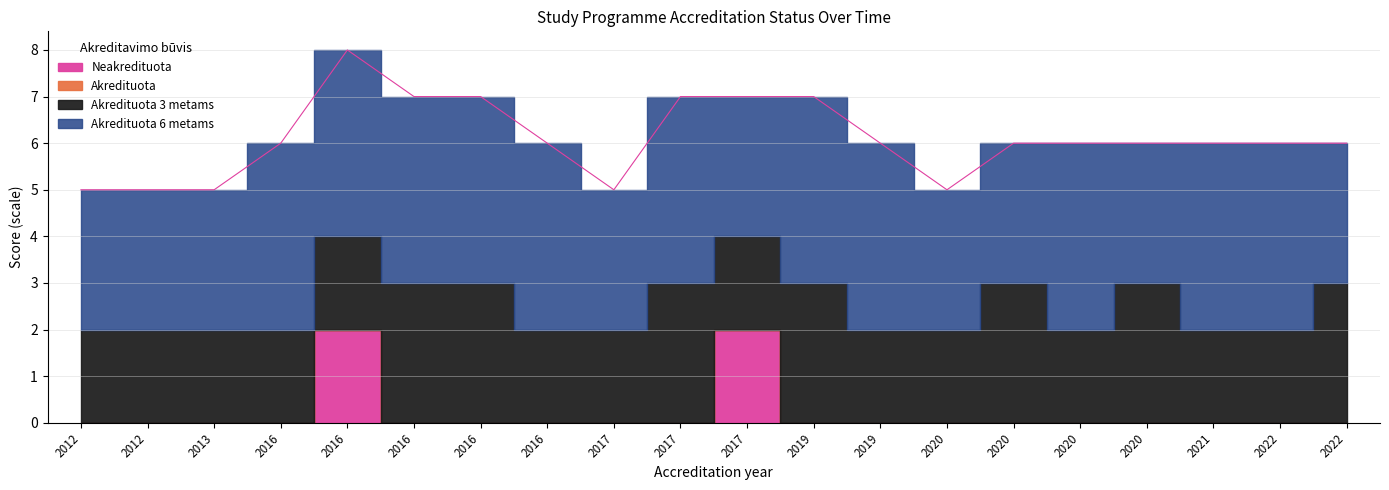

At which category does Neakredituota reach its first local peak?

2016